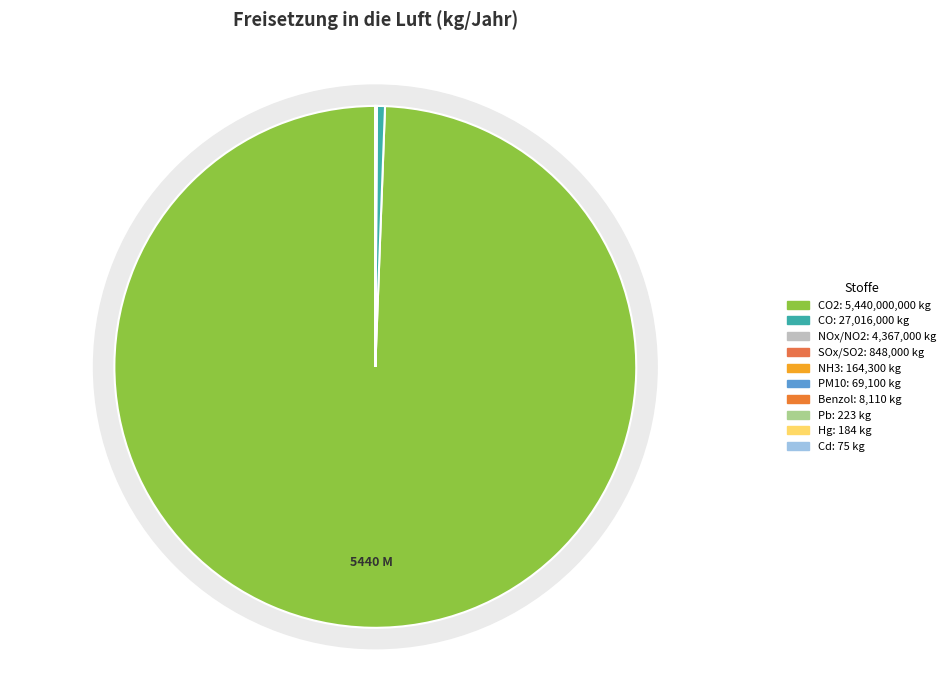

To the nearest percent, what is the average slice percentage?

10%